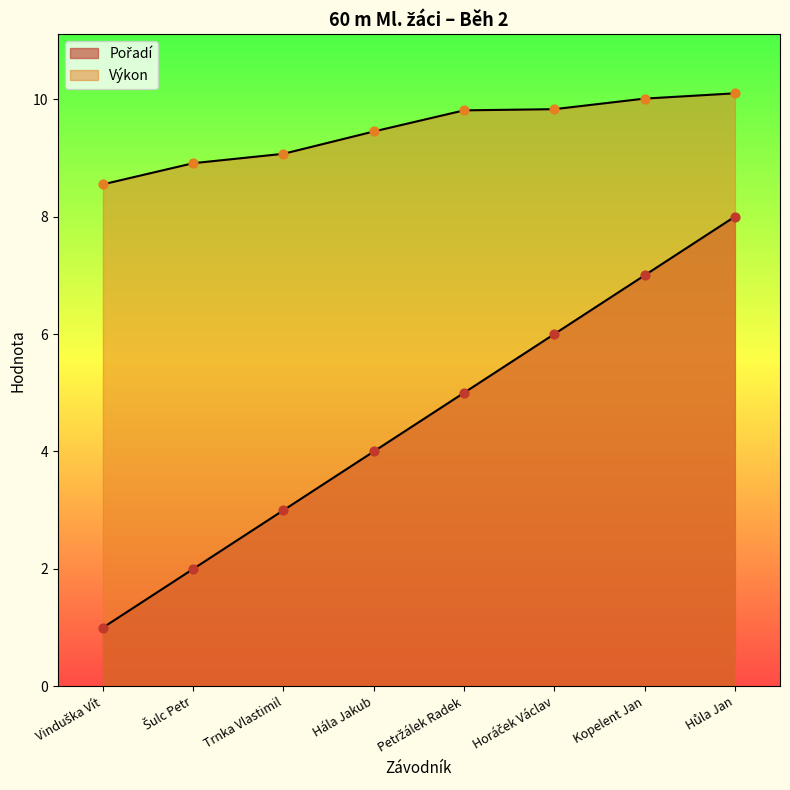

At how many categories does at least one series exceed 1?

8